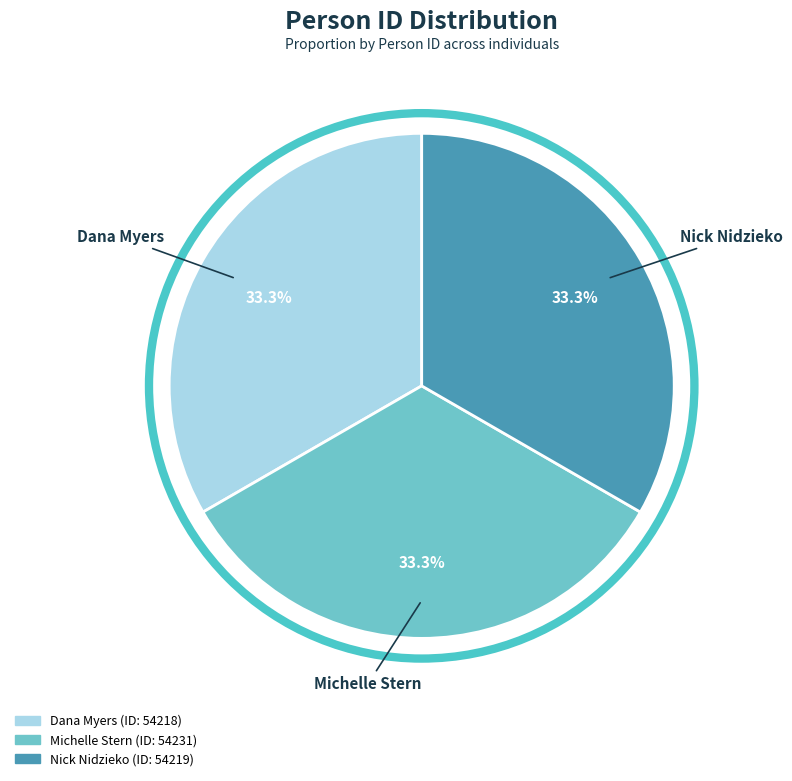

What percentage do Michelle Stern and Nick Nidzieko together represent?

66.7%